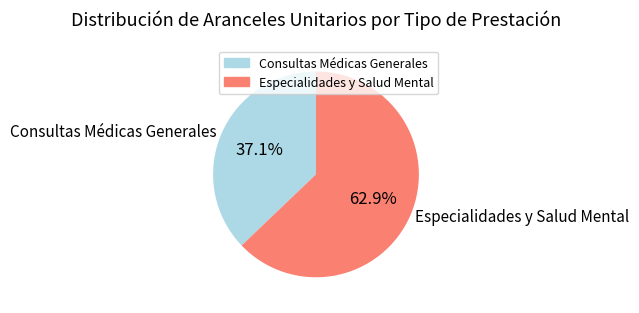

What is the largest slice in the pie chart?

Especialidades y Salud Mental